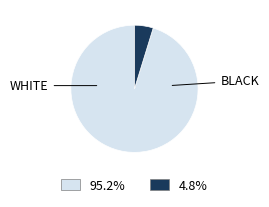

Does any single category account for the majority?

Yes